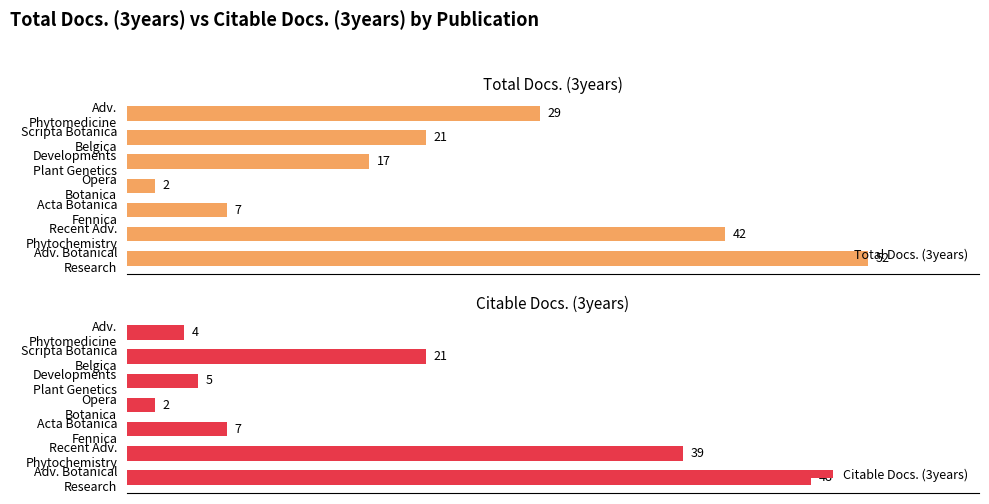

Which series has the largest total across all categories?

Total Docs. (3years)